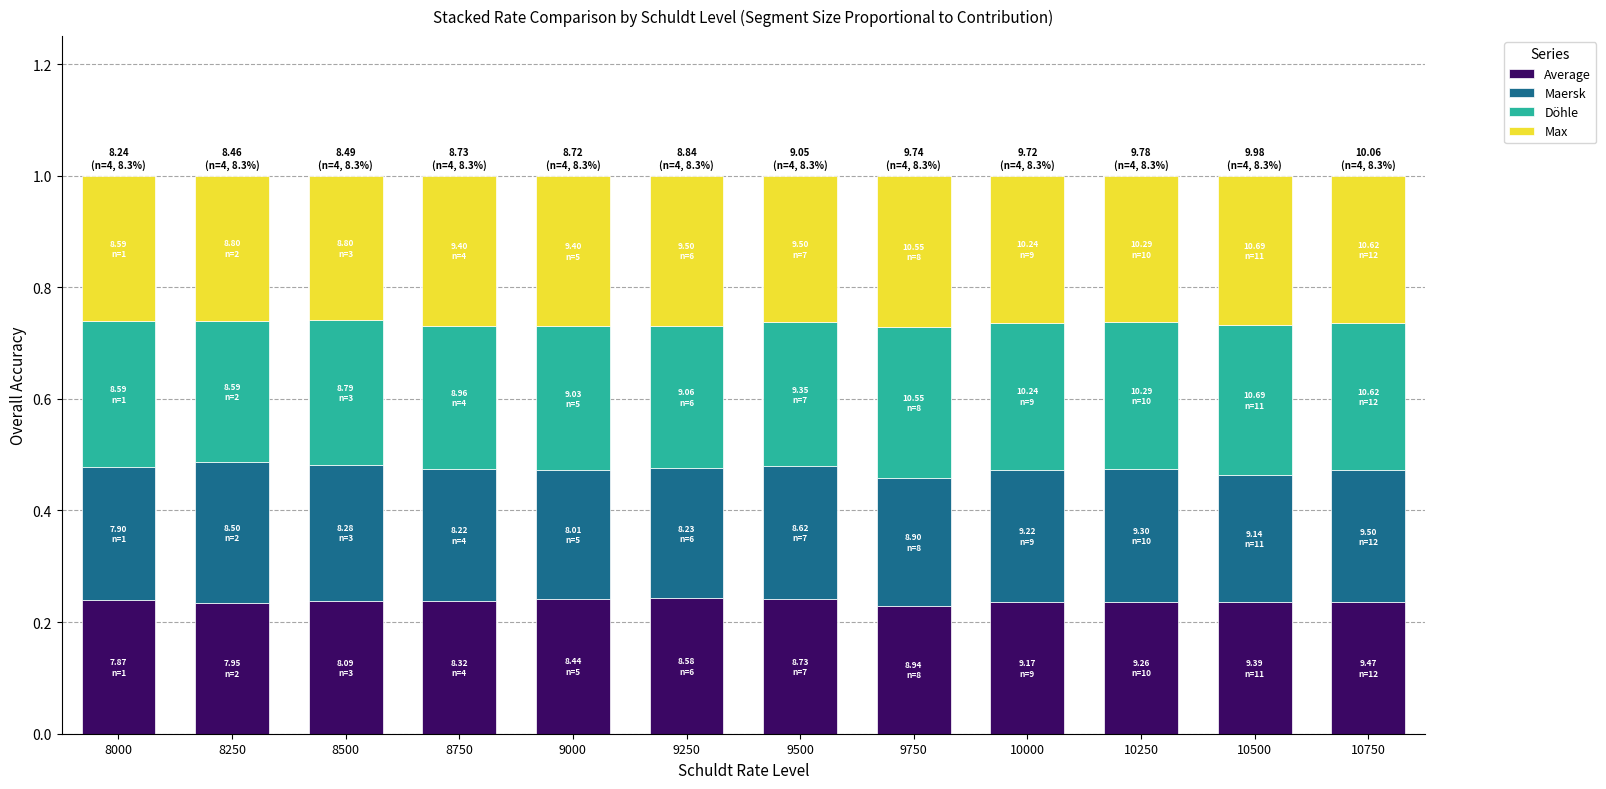

What is the total value across all series at 10500?

1.0